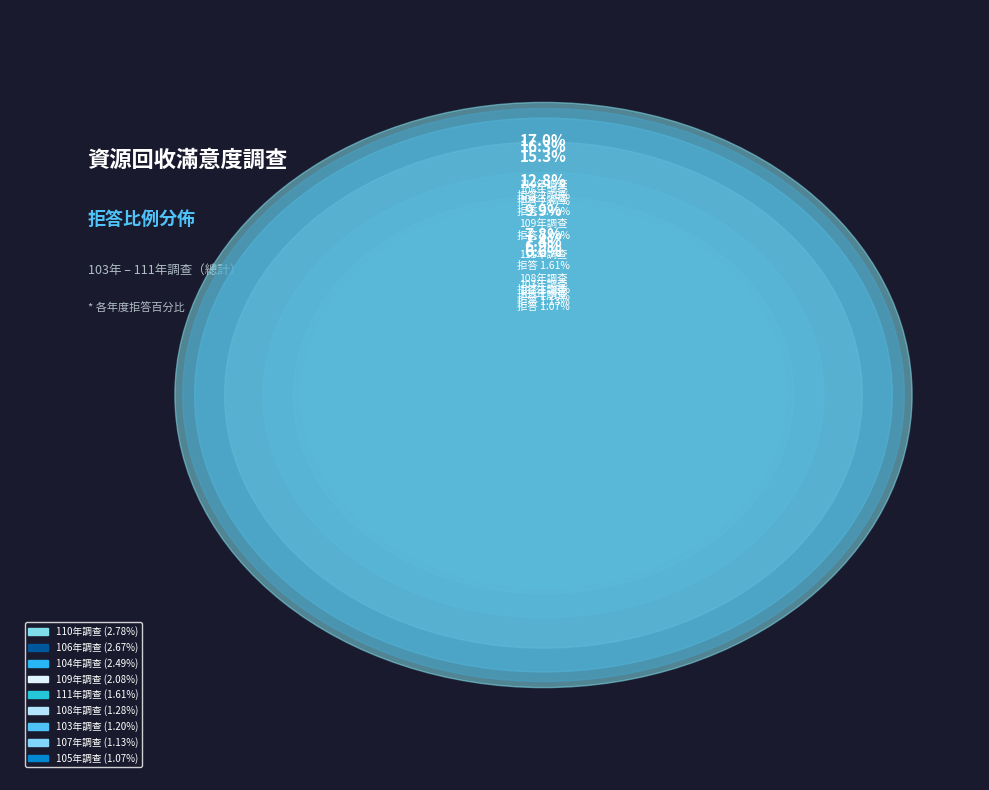

Is the sum of 108年調查 and 103年調查 greater than half?

No